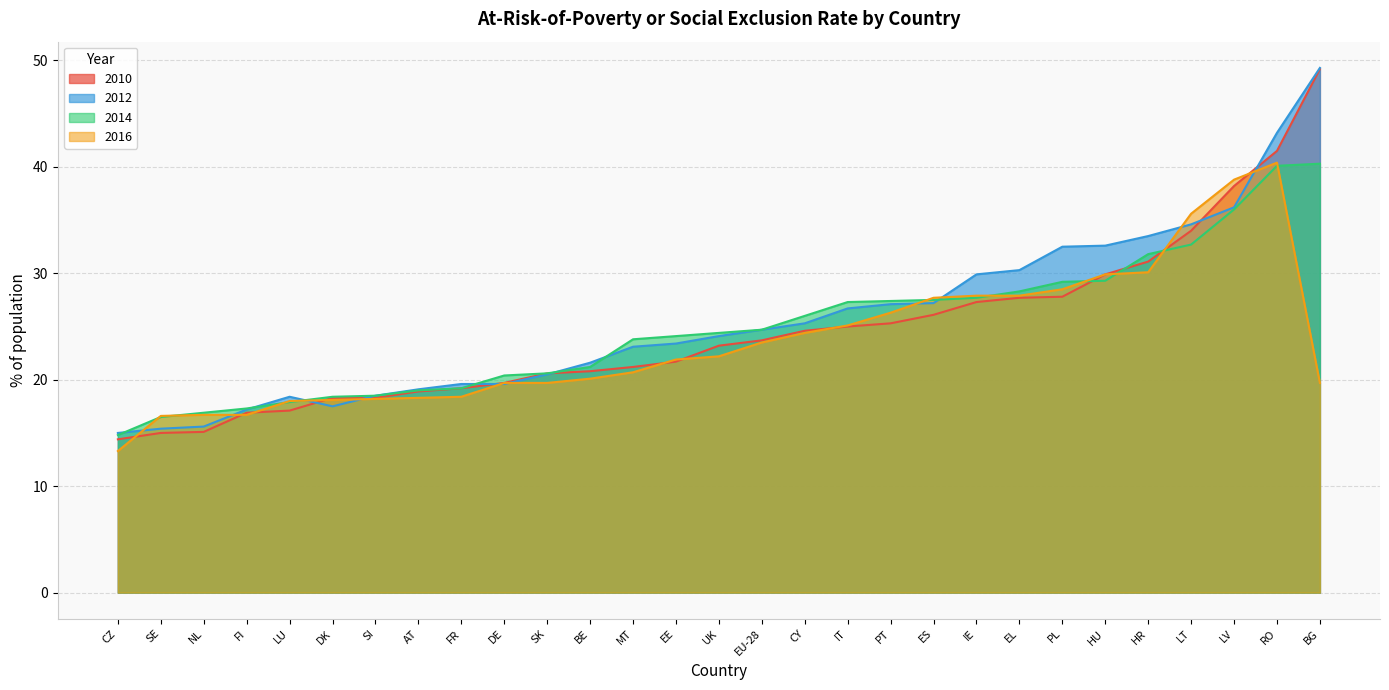

At how many categories does at least one series exceed 27?

12